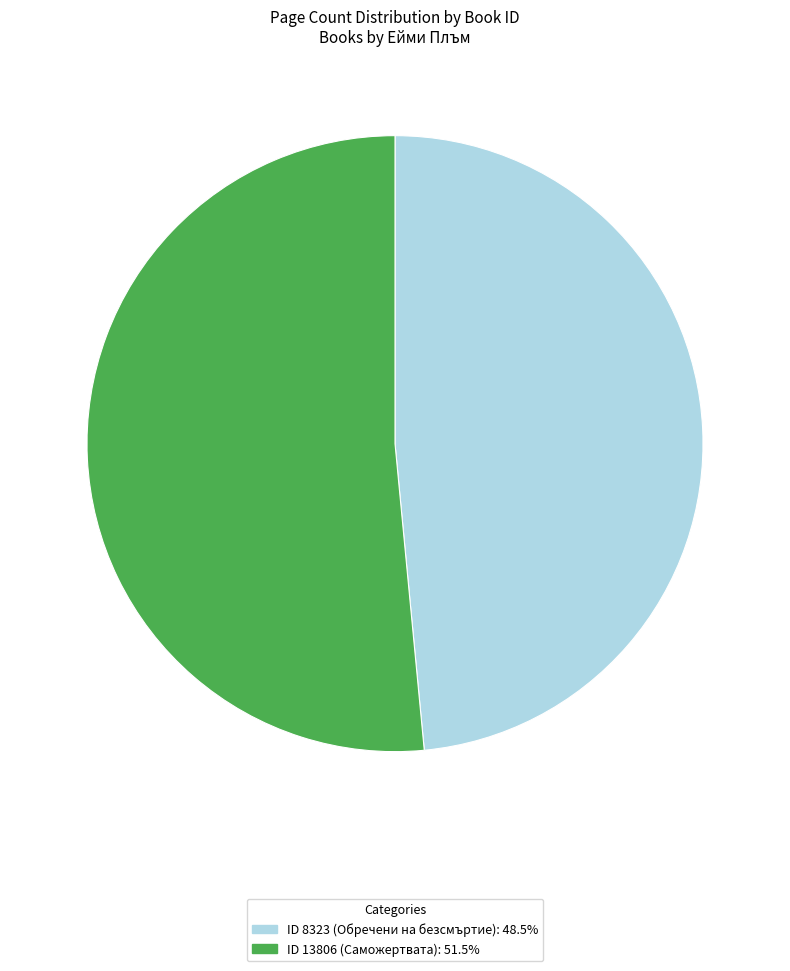

Is there any slice that represents more than half of the pie?

Yes